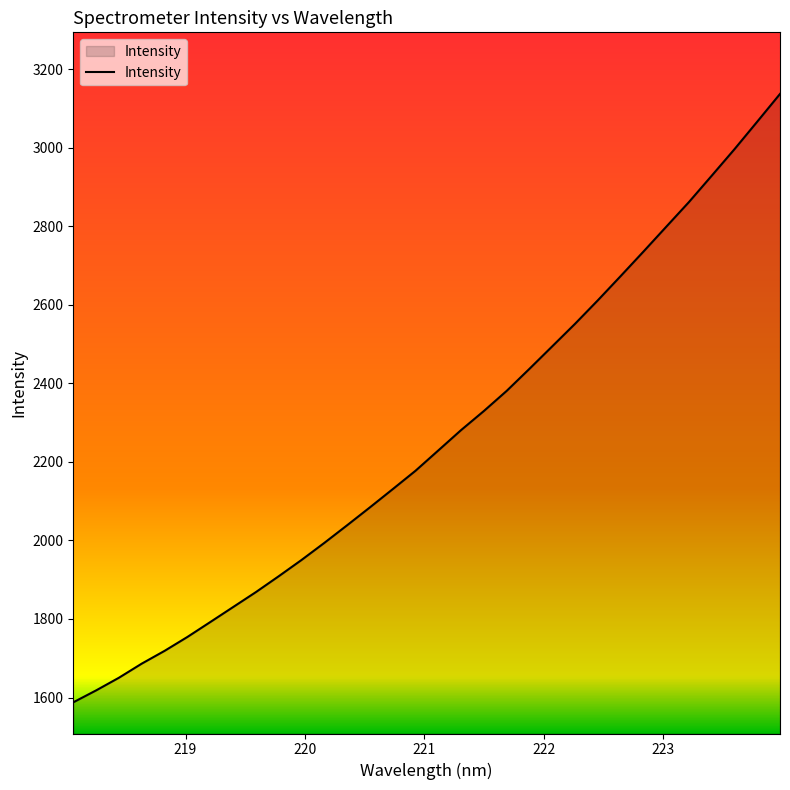

What is the minimum value shown in the chart?

1587.9